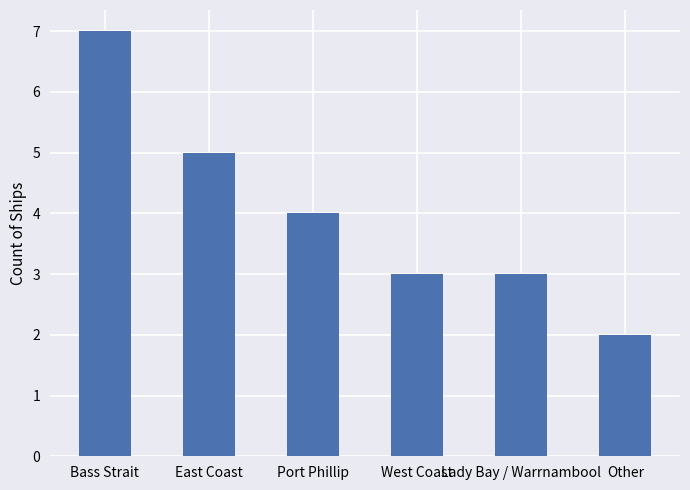

At which label is the value closest to 4?

Port Phillip